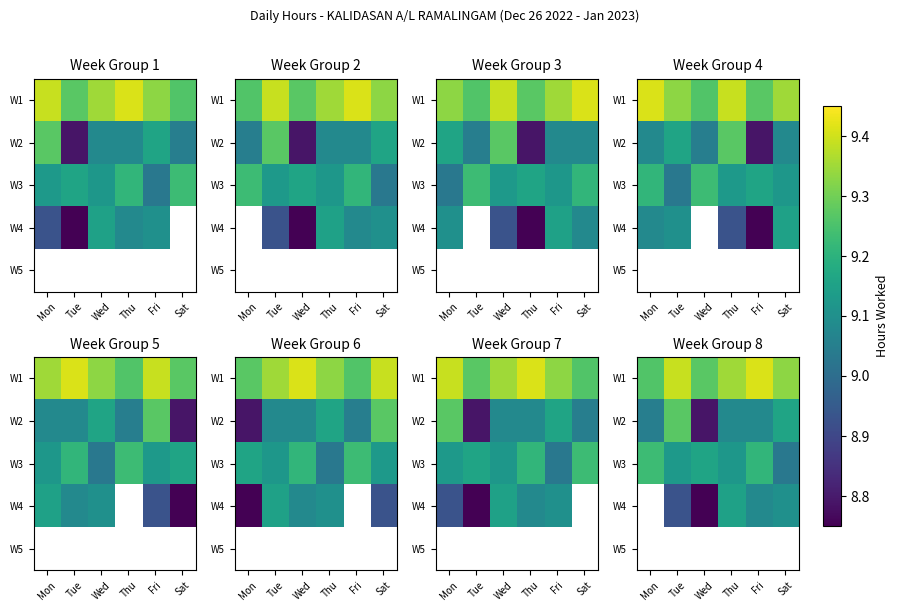

What is the minimum value shown in the chart?

8.8